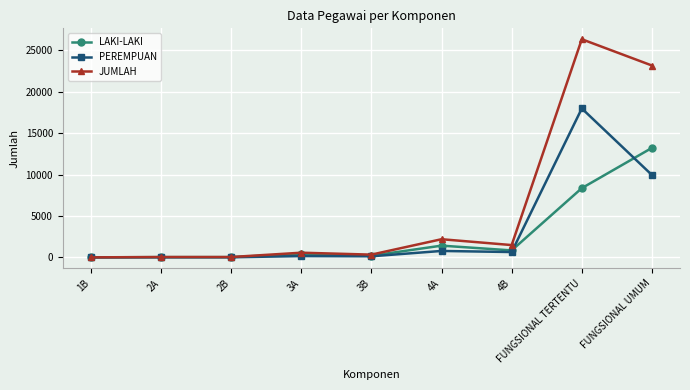

What is the value of the PEREMPUAN point at the 5th from the left?

131